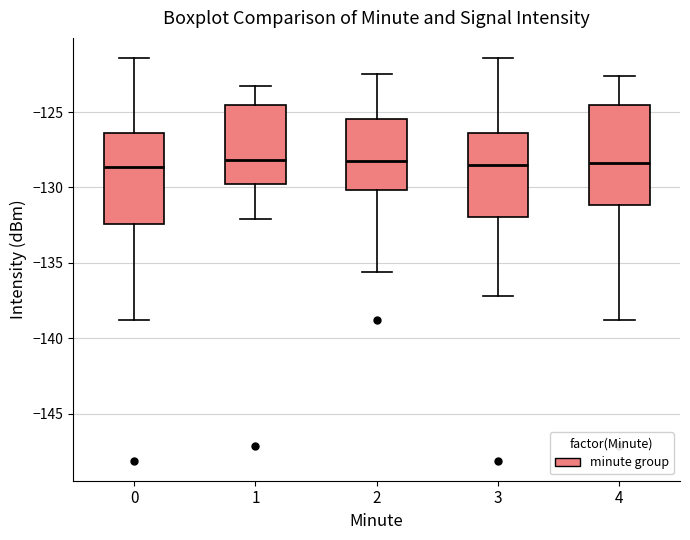

Which box is the tallest, from its lower edge to its upper edge?

4